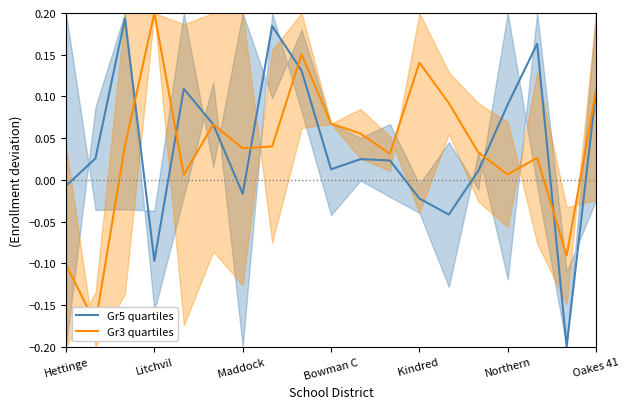

What are all the series names shown in the legend?

Gr5 quartiles, Gr3 quartiles